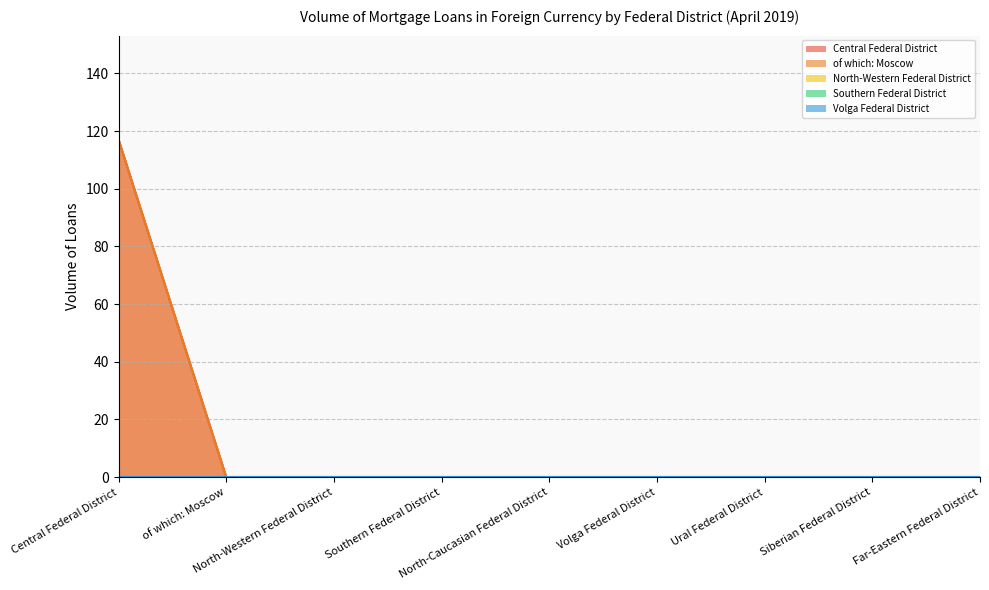

What is the difference between the Central Federal District values at Siberian Federal District and Central Federal District?

117